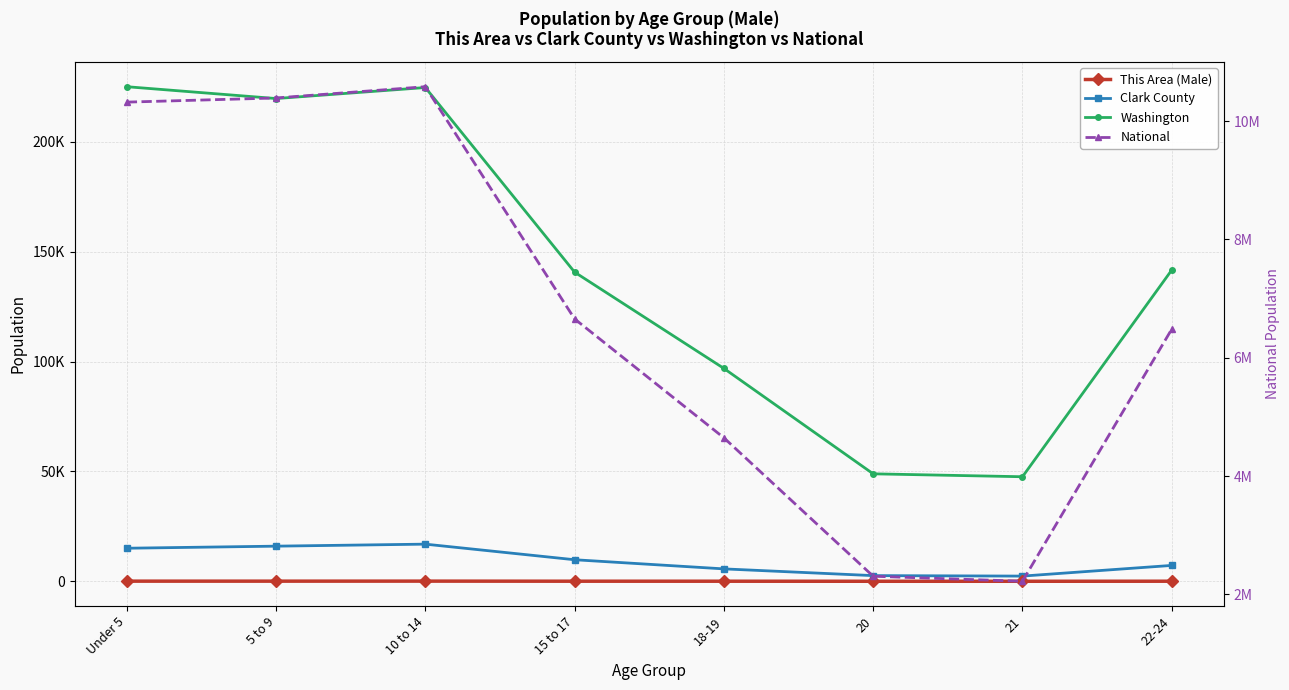

True or false: Washington and This Area (Male) cross at least once.

False